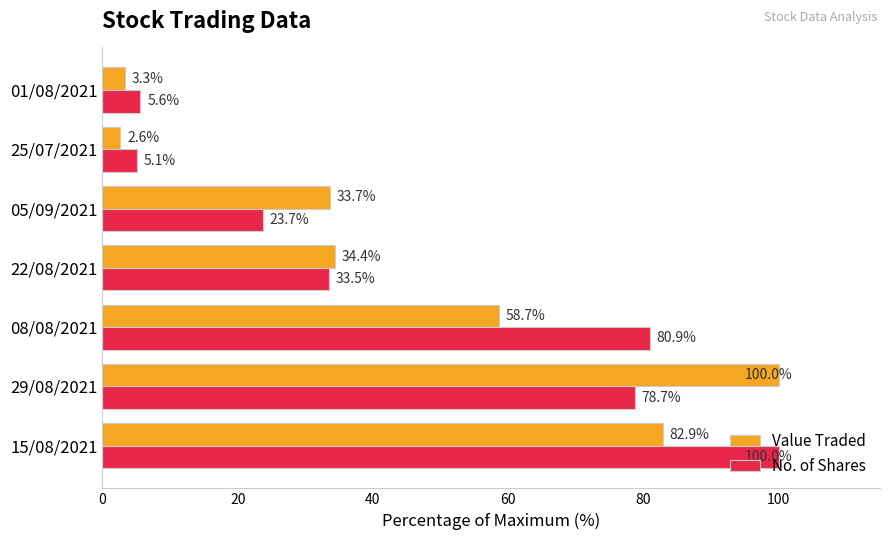

What are all the series names shown in the legend?

Value Traded, No. of Shares